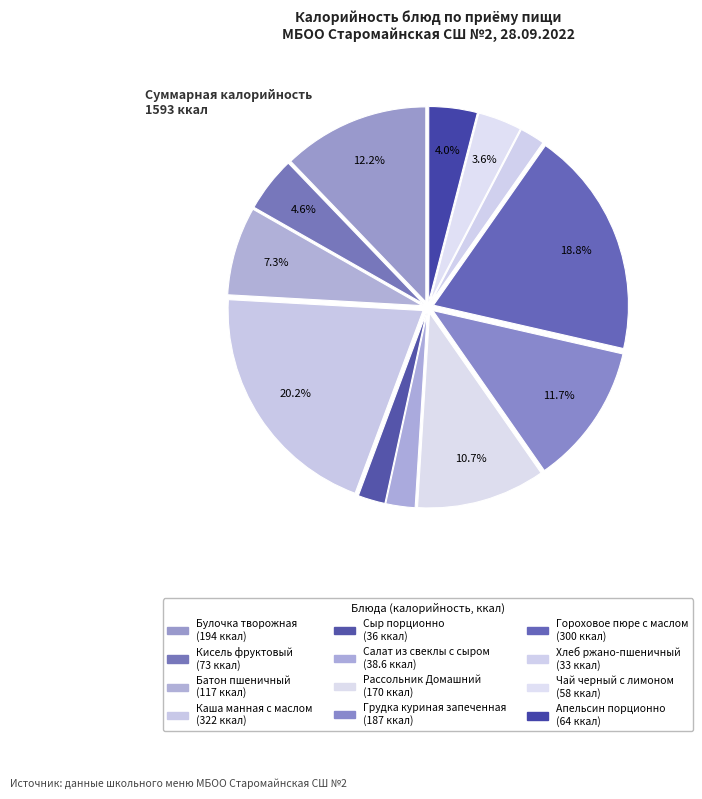

What is the smallest slice in the pie chart?

Хлеб ржано-пшеничный